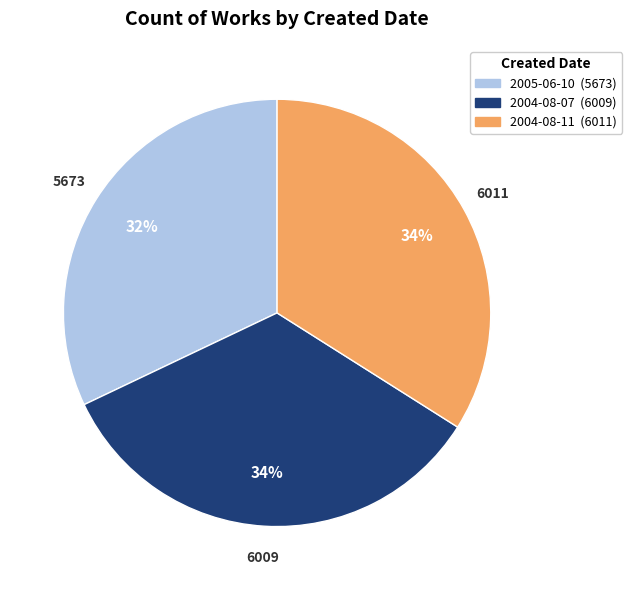

The 2004-08-07 slice represents 34% of the pie. True or false?

True